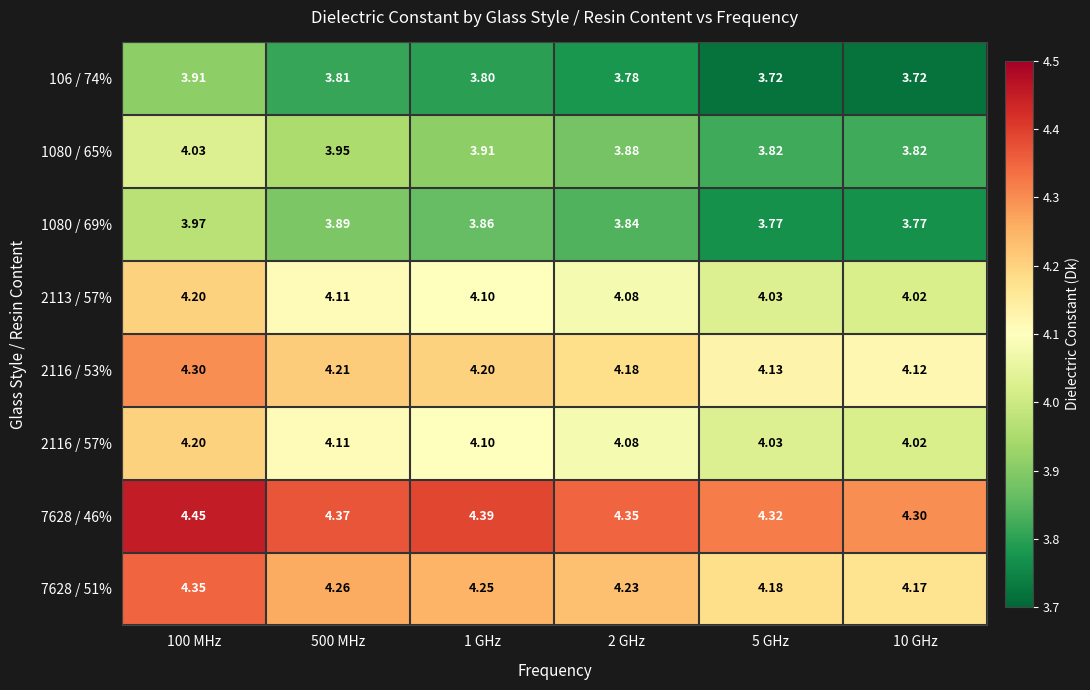

Is the value of 106 / 74% at 500 MHz greater than the value of 1080 / 69% at 1 GHz?

No